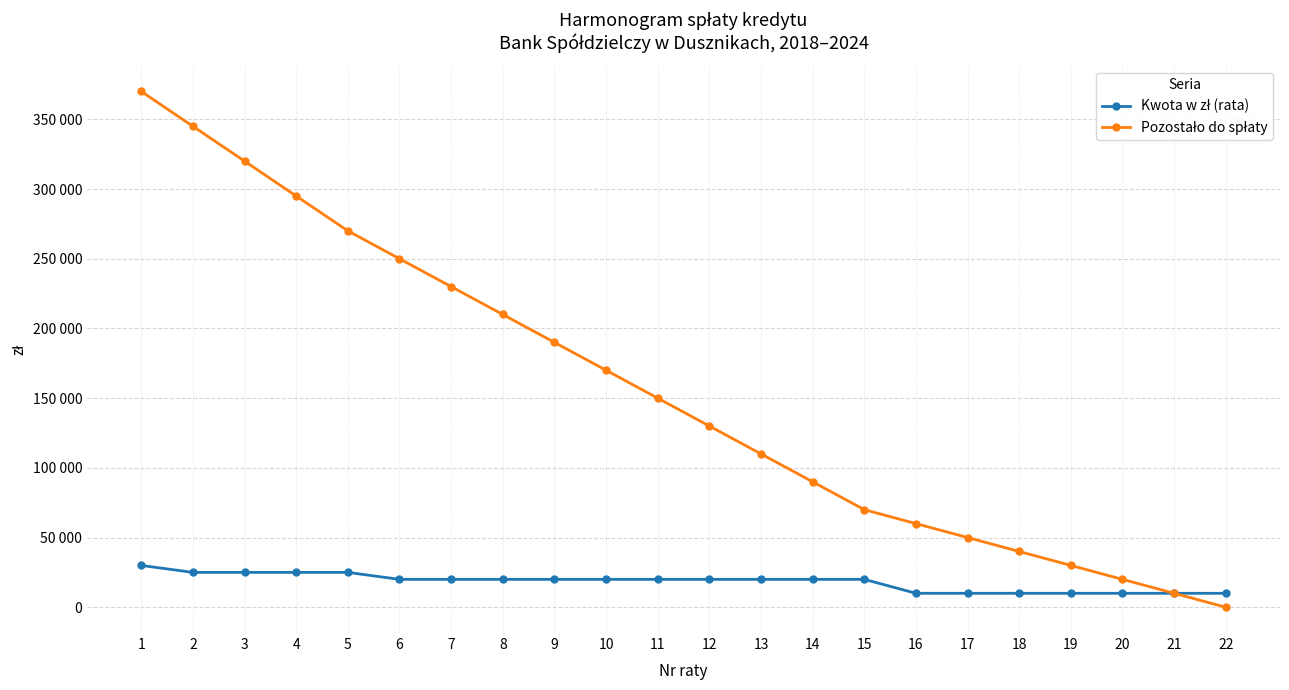

What is the difference between the maximum and minimum values in the Pozostało do spłaty series?

370000